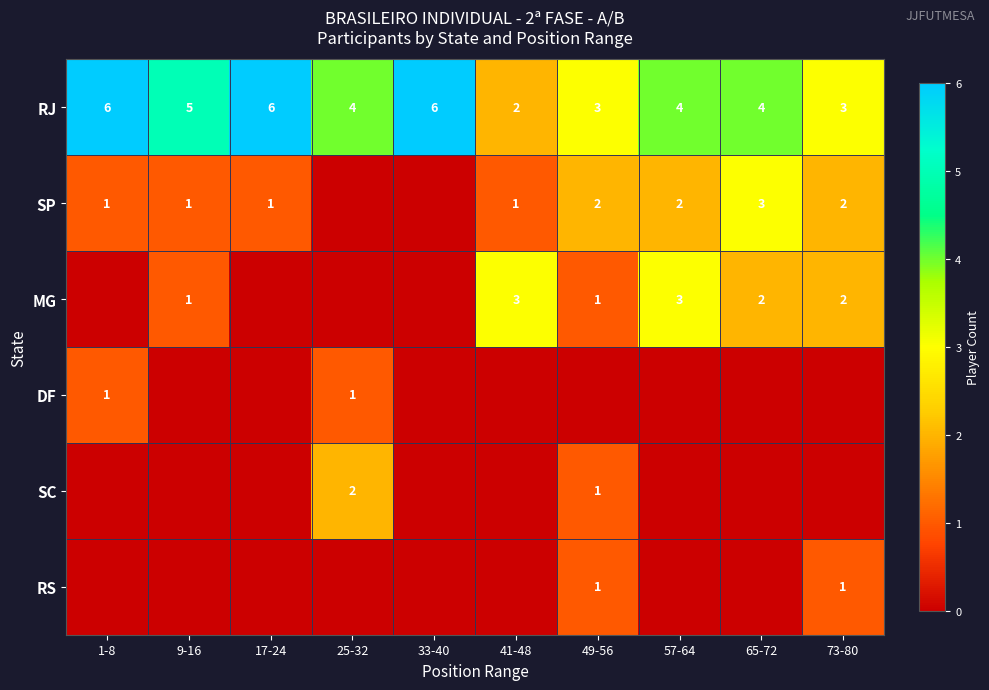

Is it true that SC equals 3 at 25-32?

False